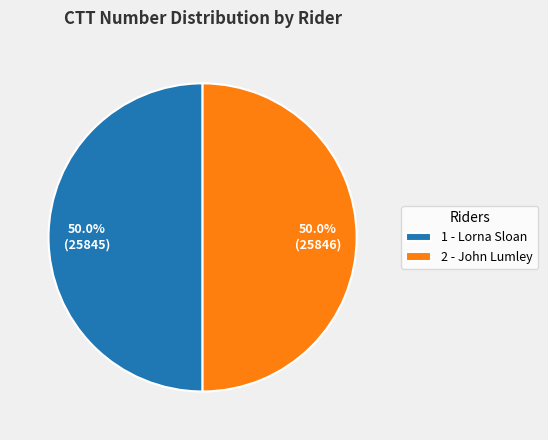

What portion of the pie excludes 2 - John Lumley?

50.0%